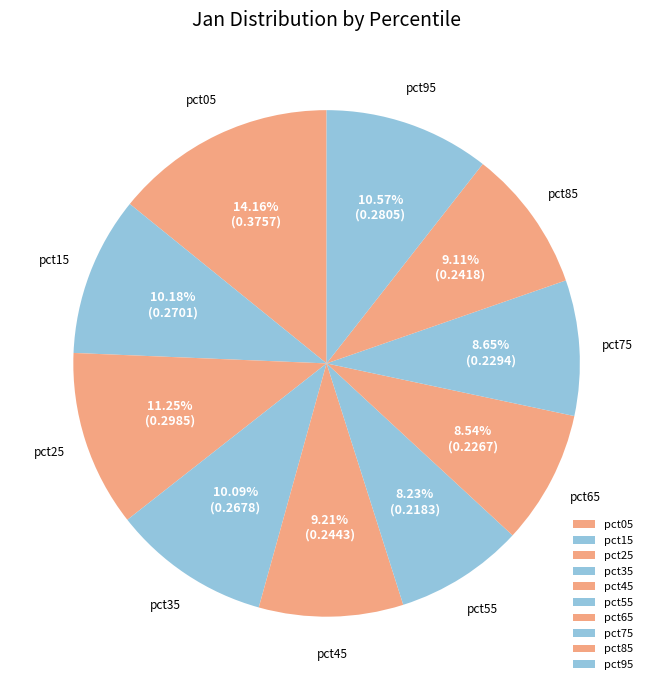

To the nearest percent, what is the difference between the largest and smallest slice percentages?

6%